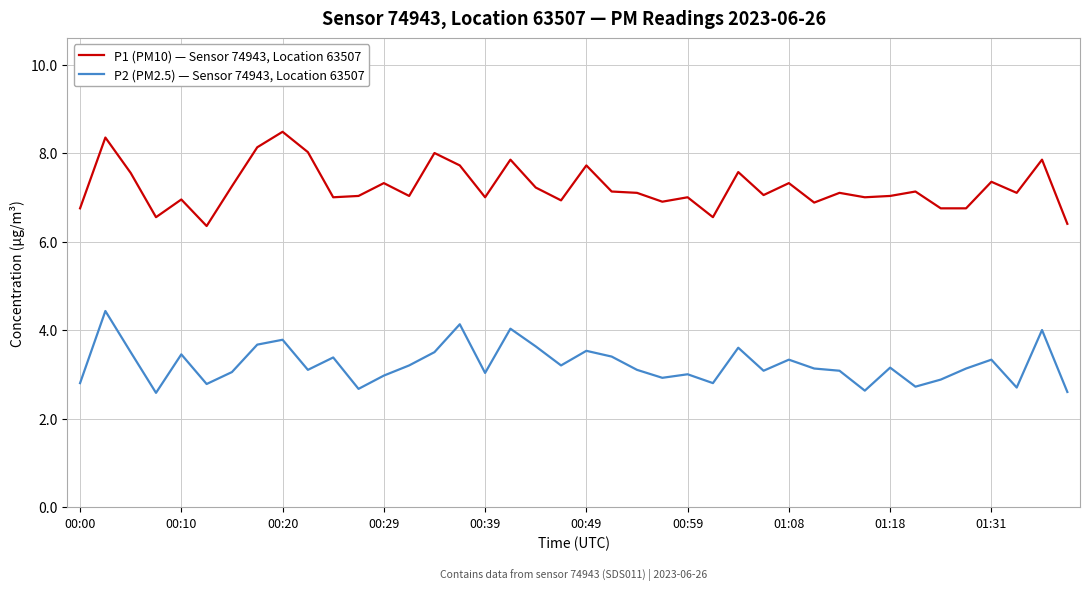

Which series has the largest total across all categories?

P1 (PM10) — Sensor 74943, Location 63507